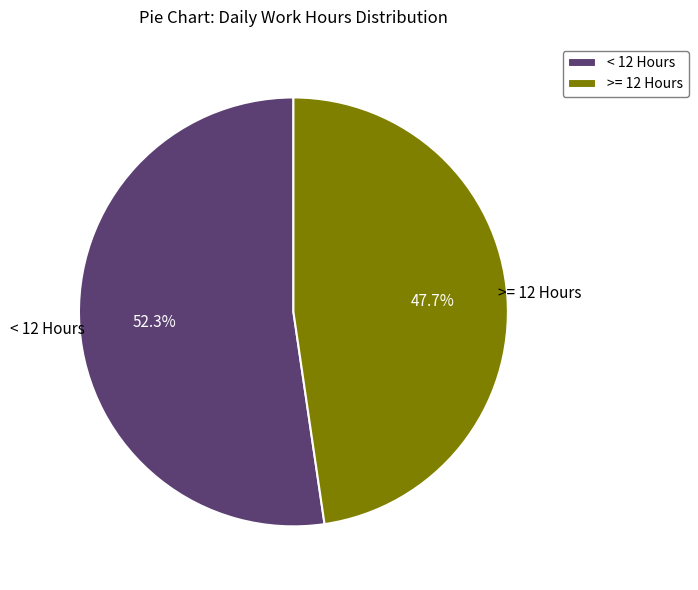

Rank the categories by value from lowest to highest.

>= 12 Hours, < 12 Hours